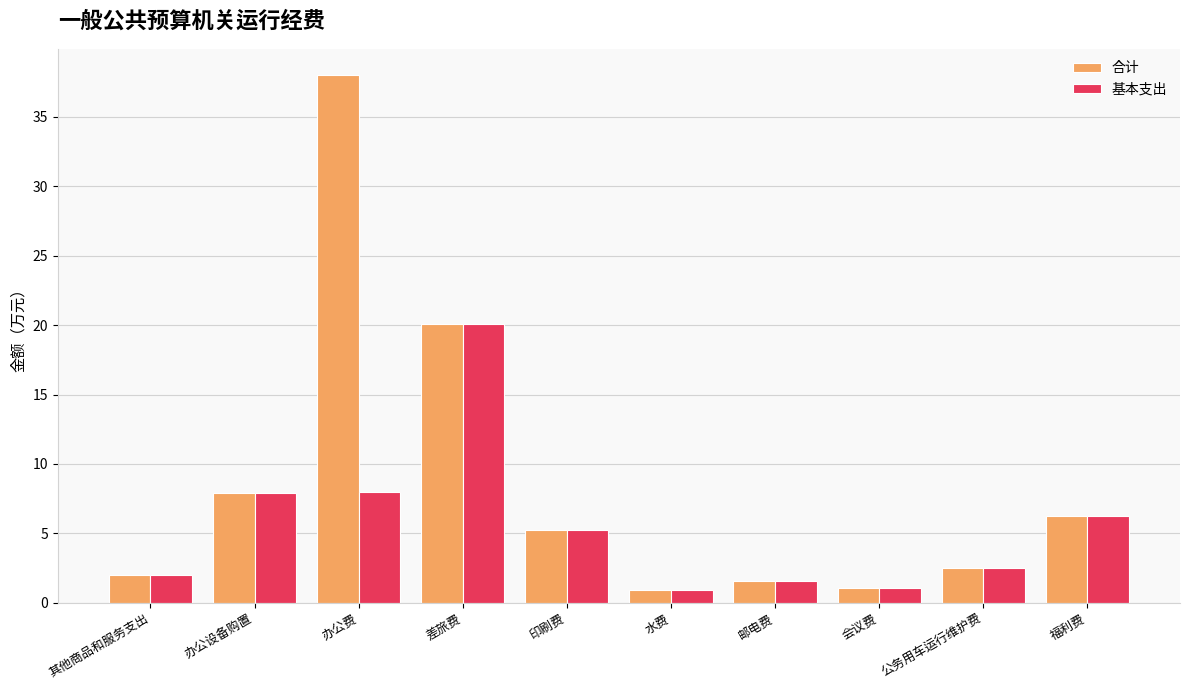

Which series has the widest spread of values?

合计